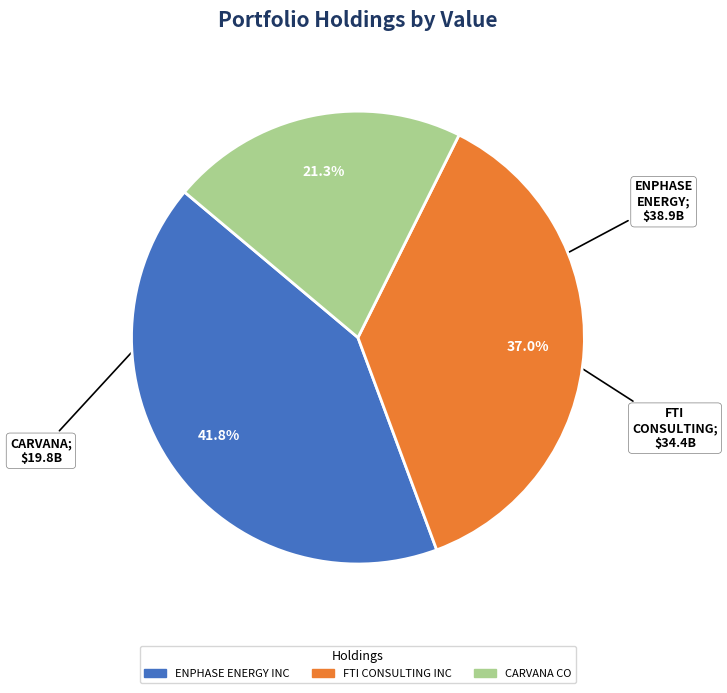

Does any single category account for the majority?

No